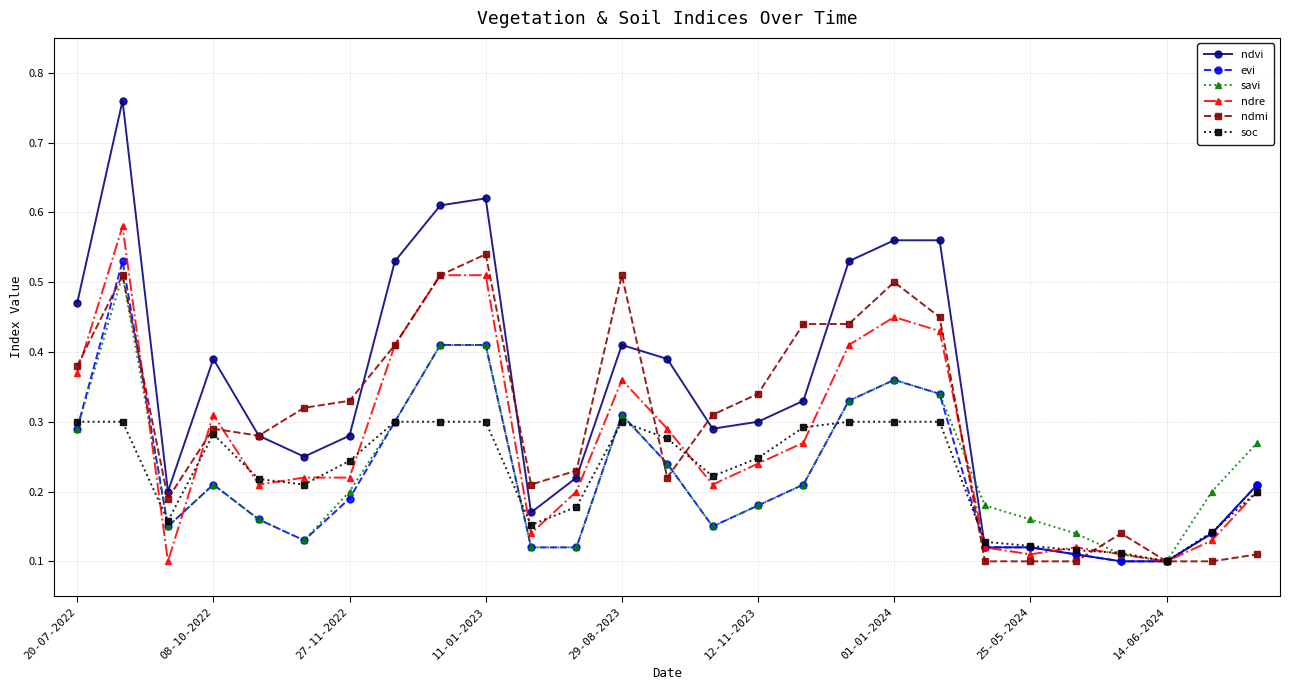

True or false: savi has more than 1 interior local peaks.

True